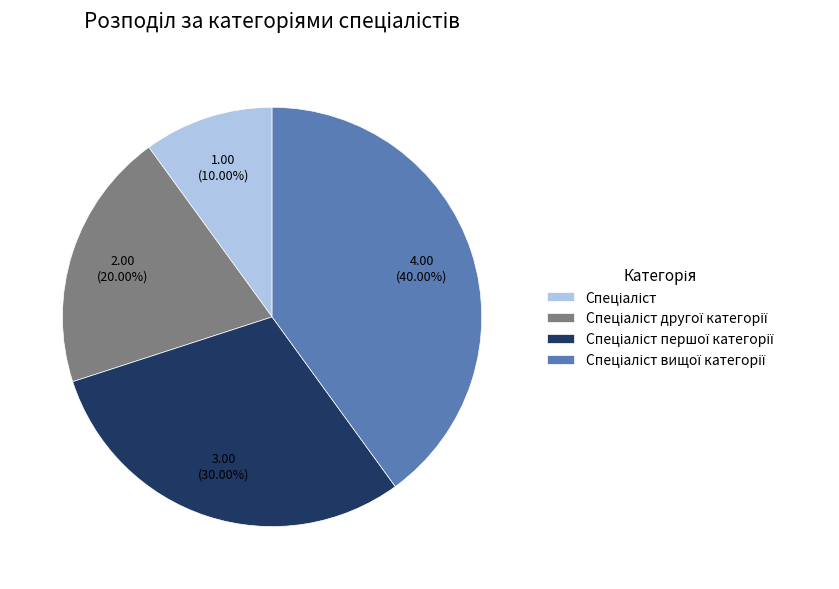

True or false: Спеціаліст вищої категорії accounts for 40% of the total.

True